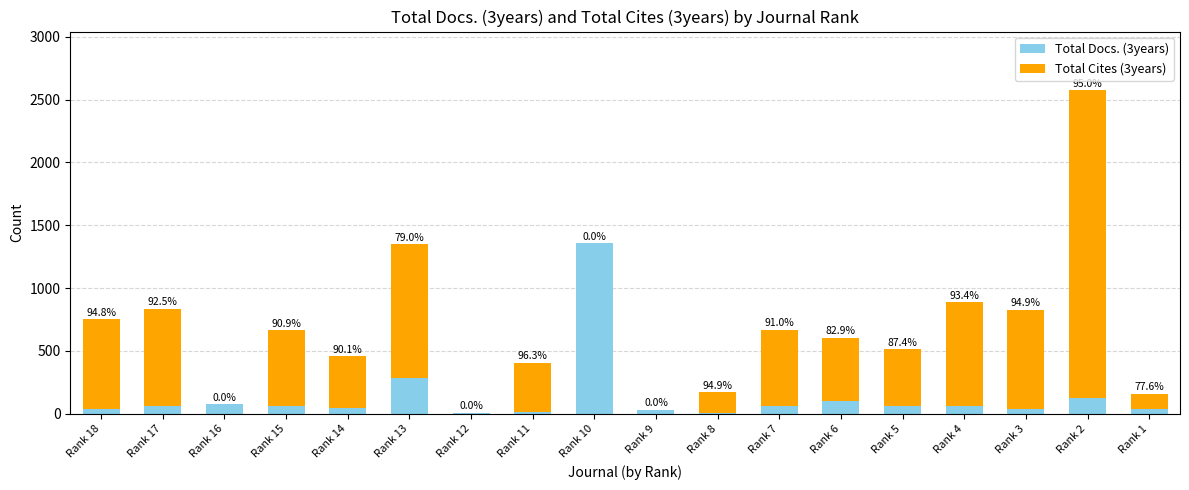

What are all the series names shown in the legend?

Total Docs. (3years), Total Cites (3years)